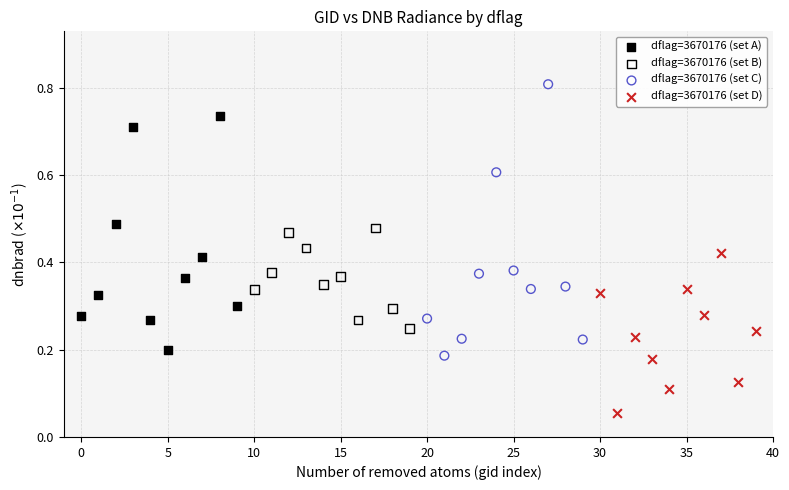

Which series reaches the maximum Y coordinate?

dflag=3670176 (set C)